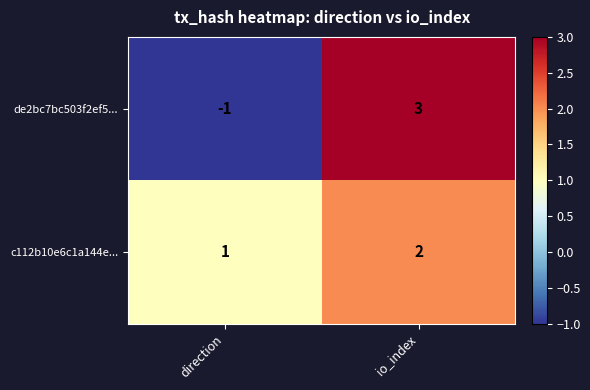

Is the value of c112b10e6c1a144e... at io_index greater than the value of de2bc7bc503f2ef5... at io_index?

No